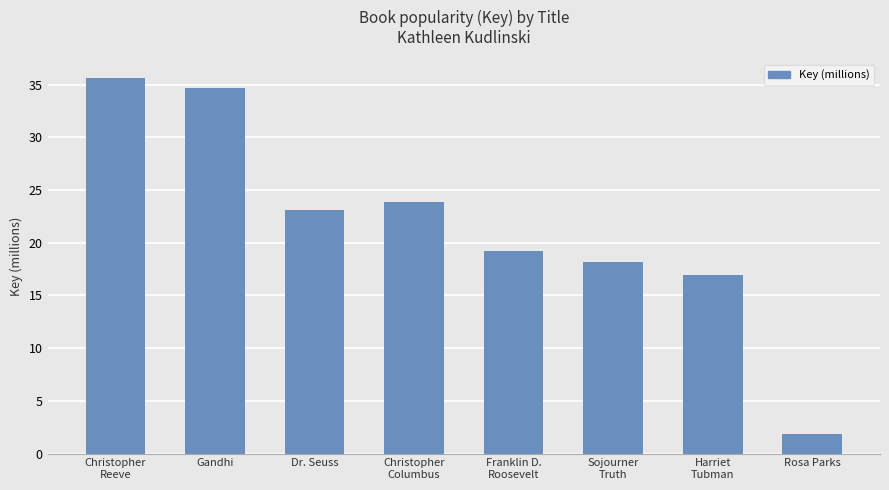

How many bars are there in total?

8